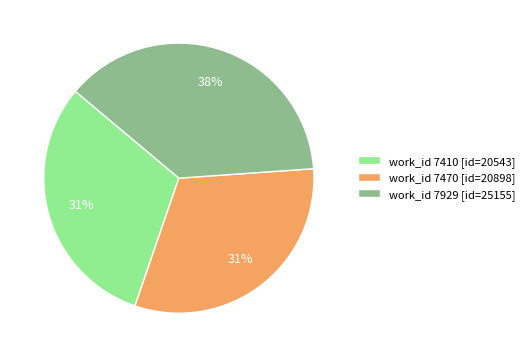

Between work_id 7470 [id=20898] and work_id 7929 [id=25155], which is larger?

work_id 7929 [id=25155]